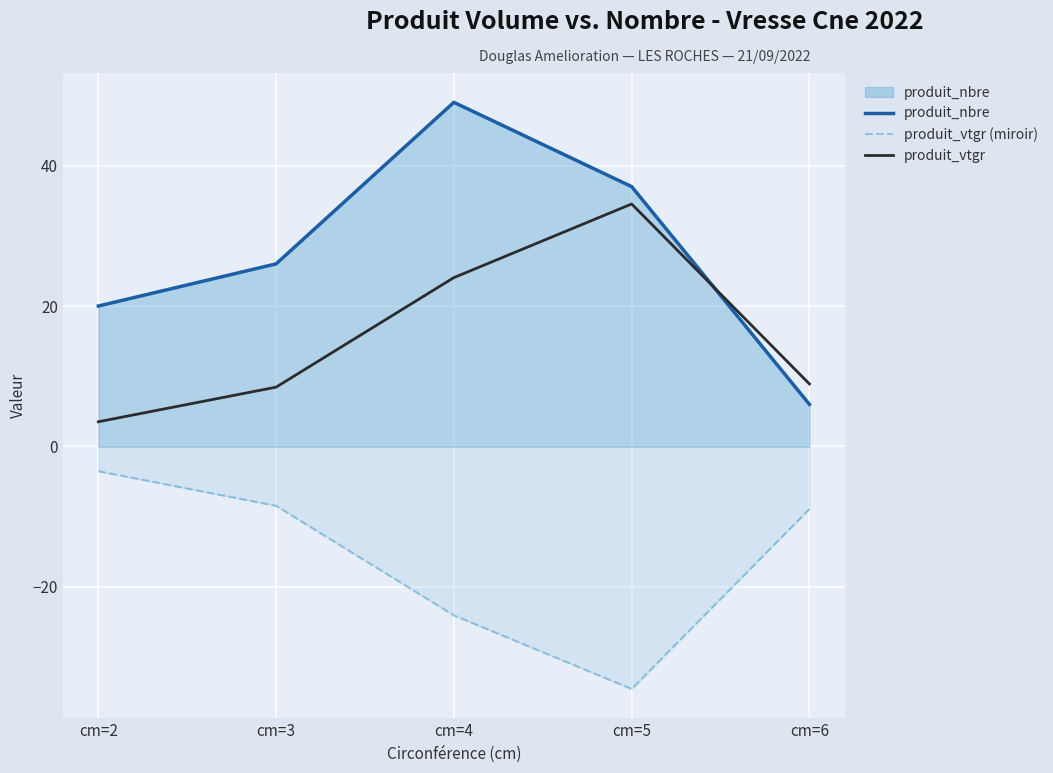

Reading left to right, list all the values displayed in this chart.

produit_nbre: 20.0	26.0	49.0	37.0	6.0
produit_vtgr (miroir): -3.5	-8.4	-24.0	-34.5	-8.9
produit_vtgr: 3.5	8.4	24.0	34.5	8.9